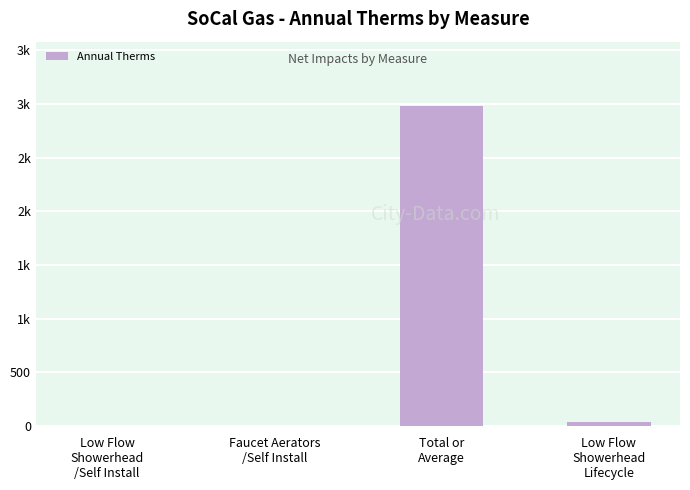

Are the bars horizontal?

No